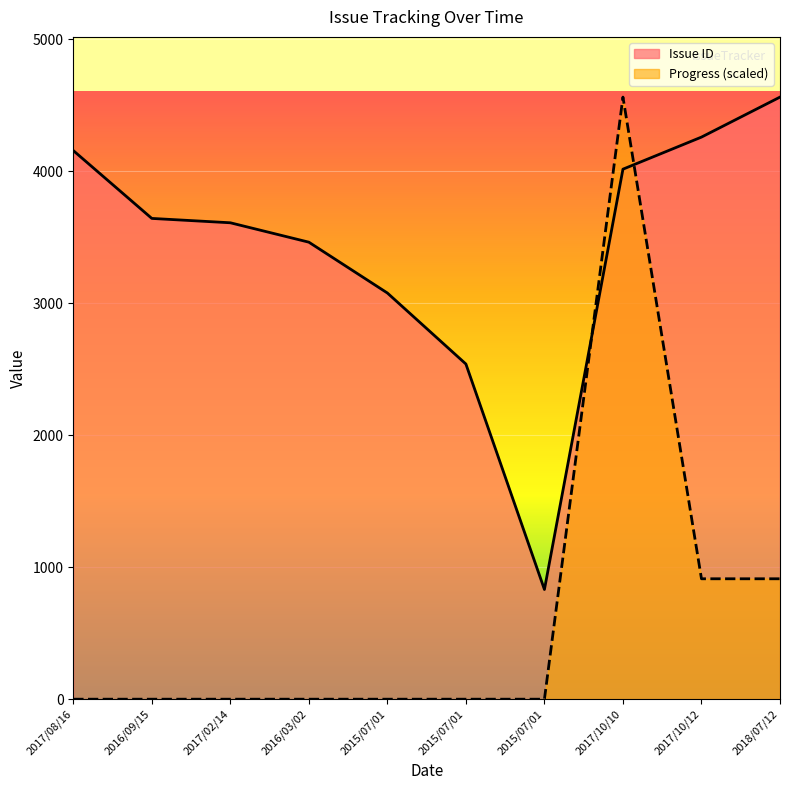

True or false: Issue ID has more than 0 interior local peaks.

False